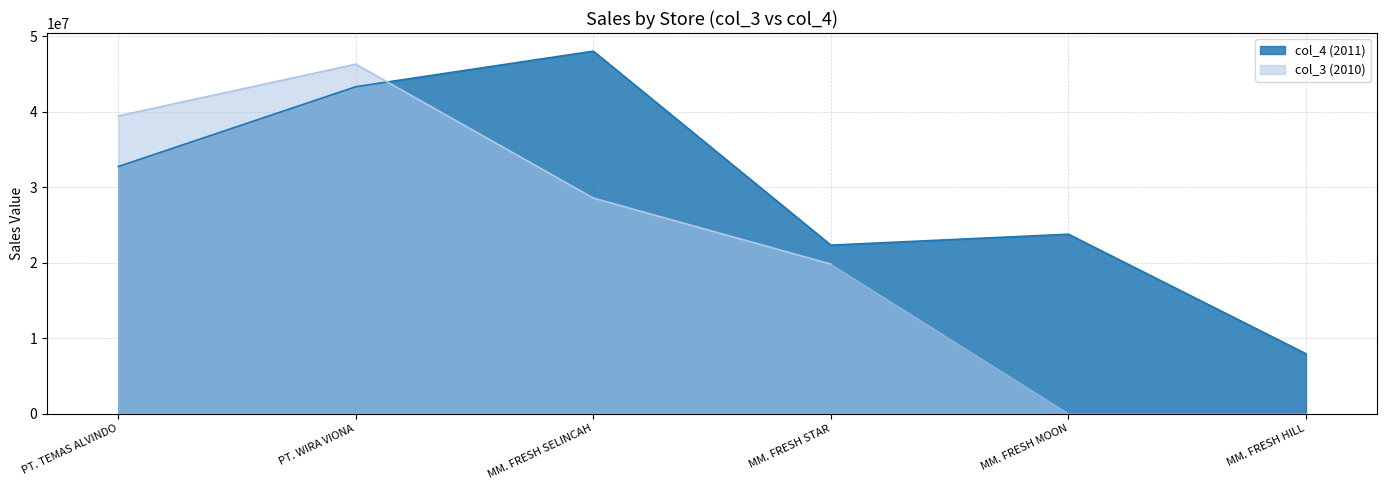

What is the value of the 2nd point from the left?

43308880